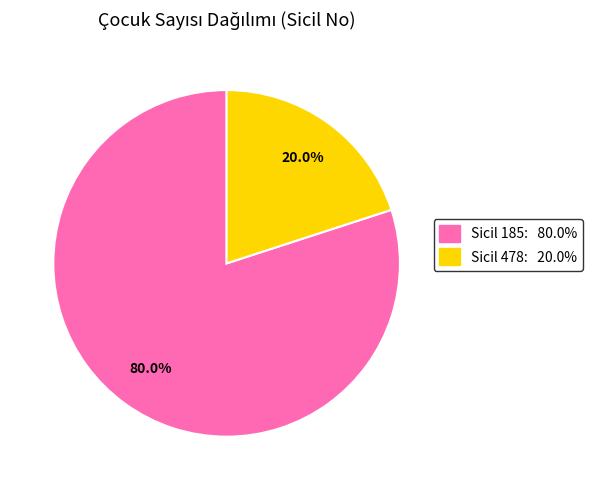

Rank the categories by value from highest to lowest.

Sicil 185: 80.0%, Sicil 478: 20.0%